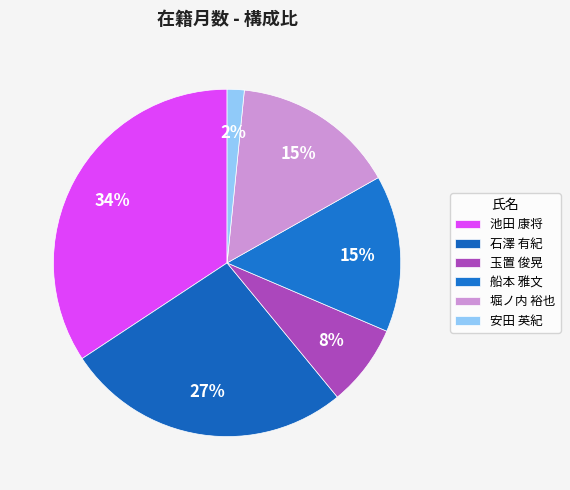

What is the largest slice in the pie chart?

池田 康将